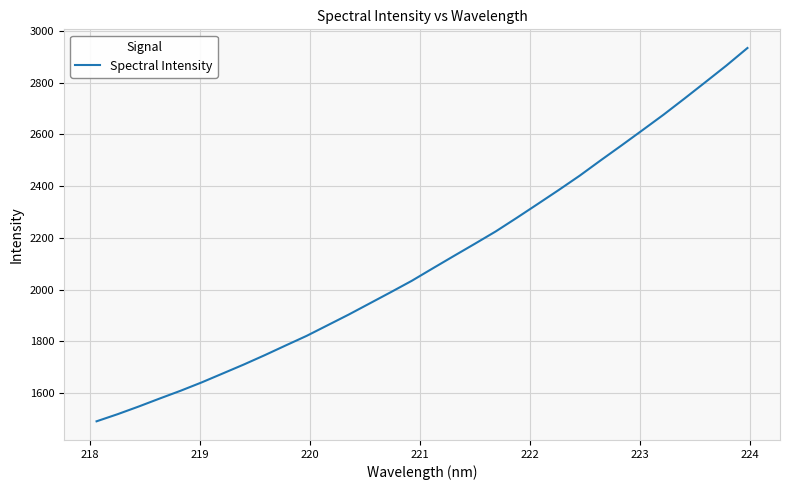

What is the difference between the maximum and minimum values?

1442.4